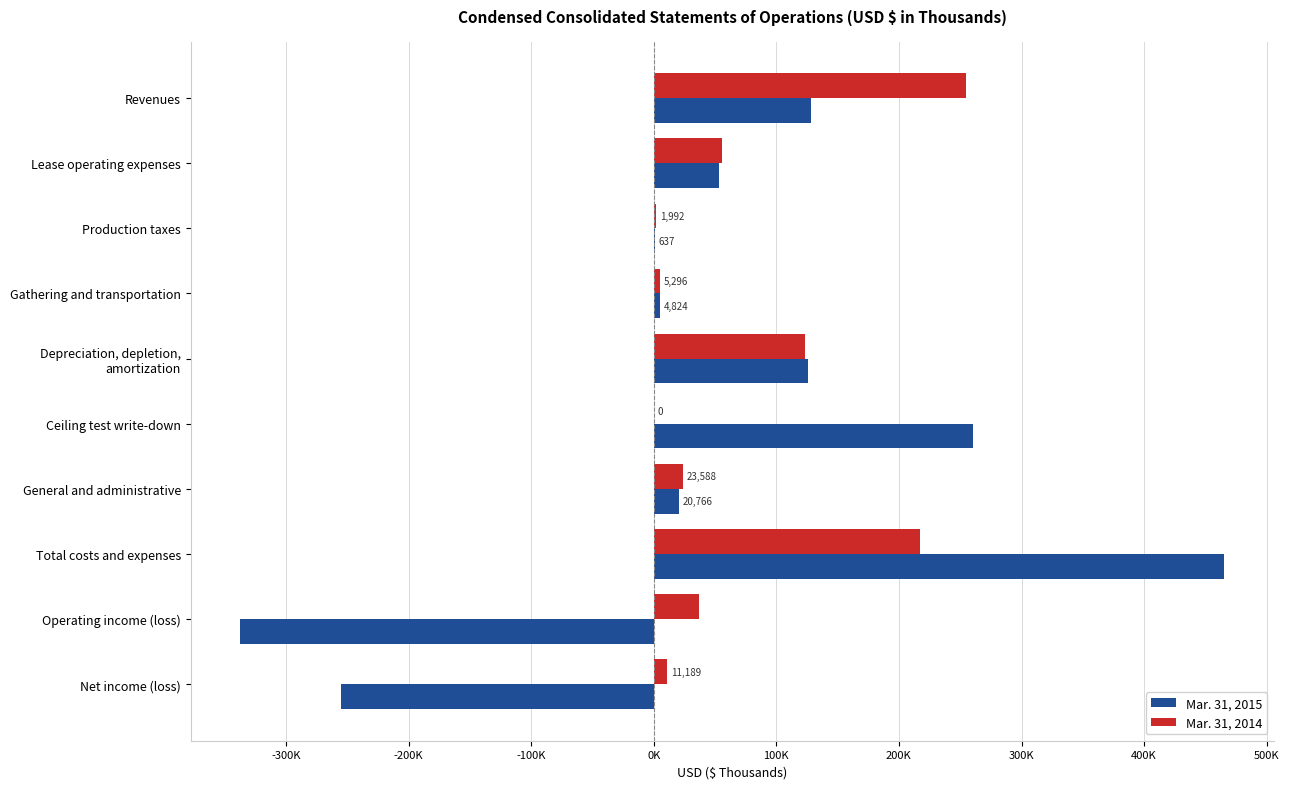

Where is Mar. 31, 2014 nearest to the value 127258?

Depreciation, depletion,
amortization